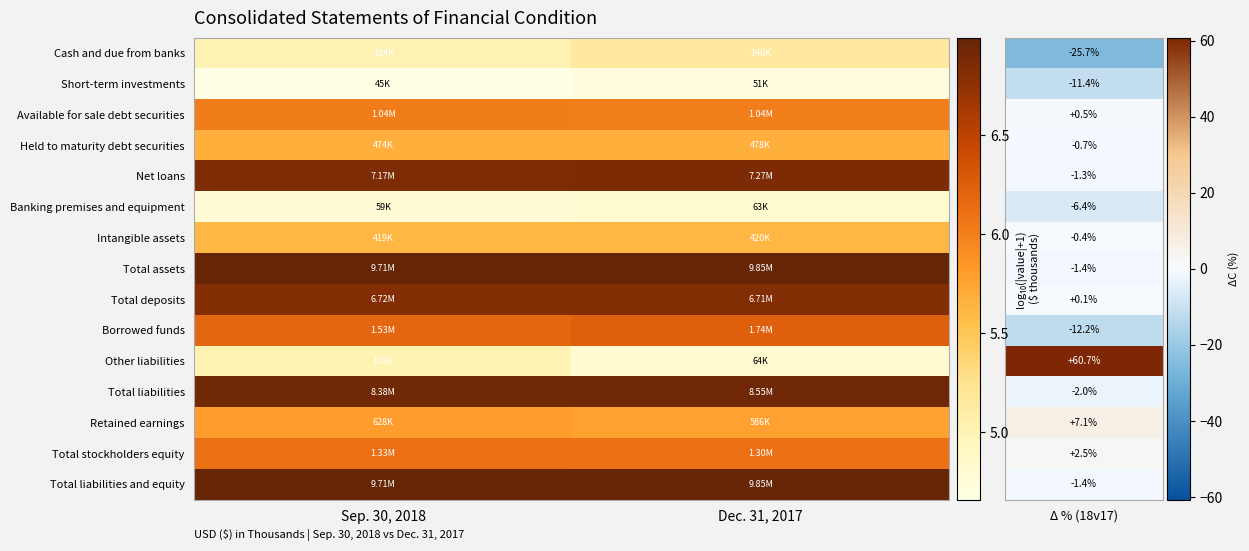

Which series has the largest total across all categories?

Total assets